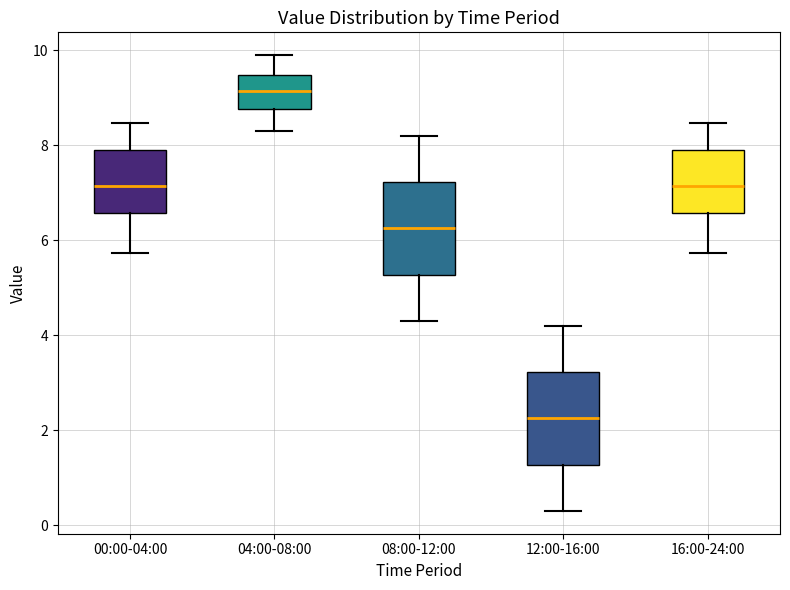

Which box has the highest median line?

04:00-08:00